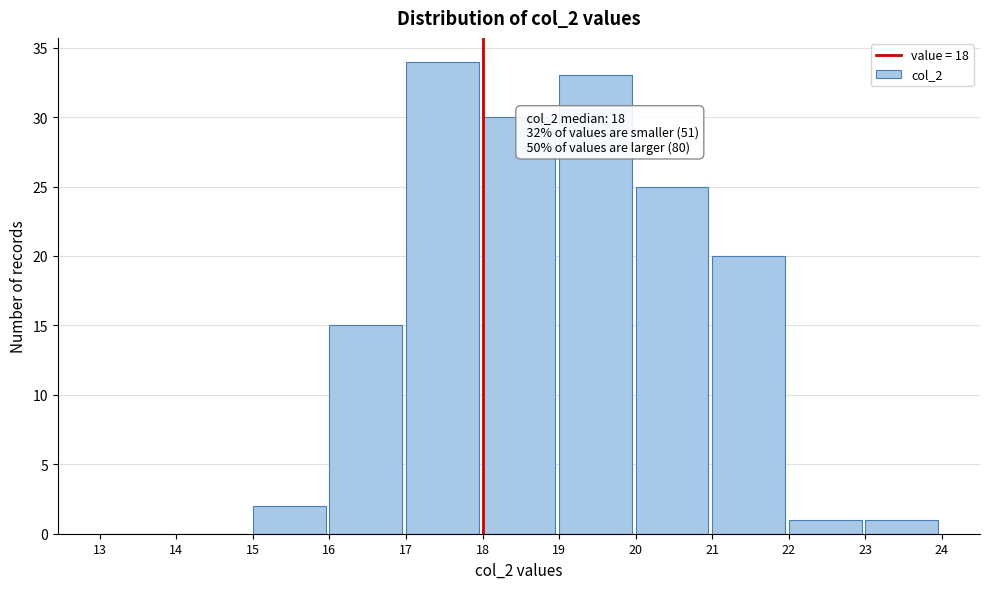

Which range on the x-axis has the tallest bar?

17 to 18